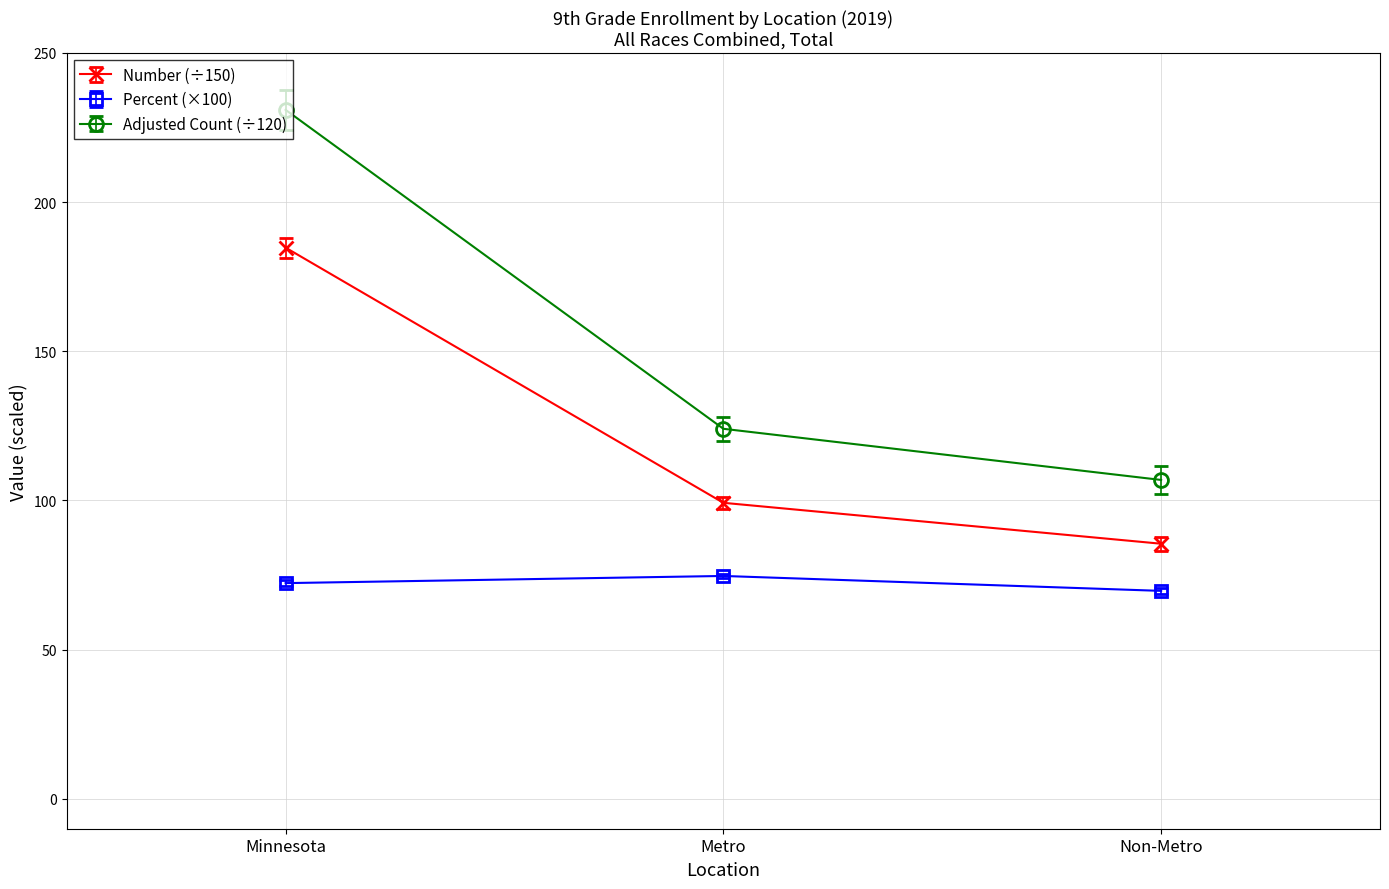

At how many categories does at least one series exceed 90?

3